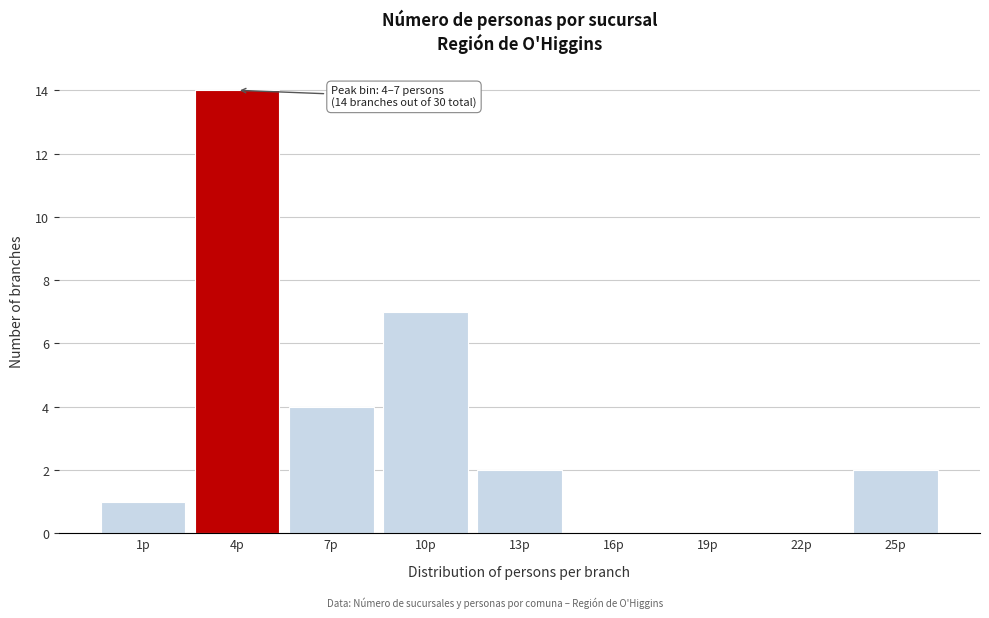

Reading left to right, list all the values displayed in this chart.

1p=1	4p=14	7p=4	10p=7	13p=2	16p=0	19p=0	22p=0	25p=2